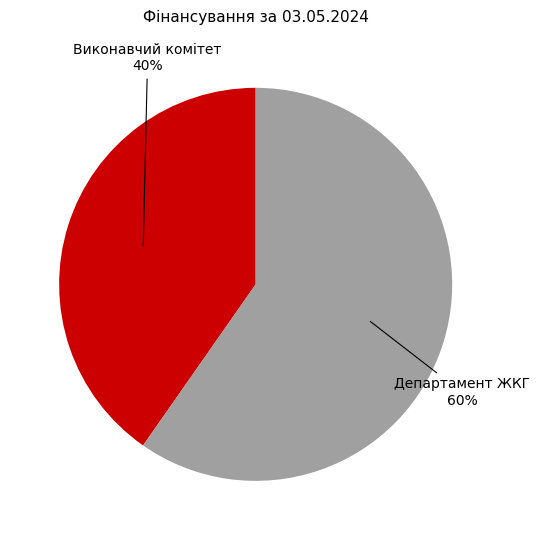

Is there any slice that represents more than half of the pie?

Yes